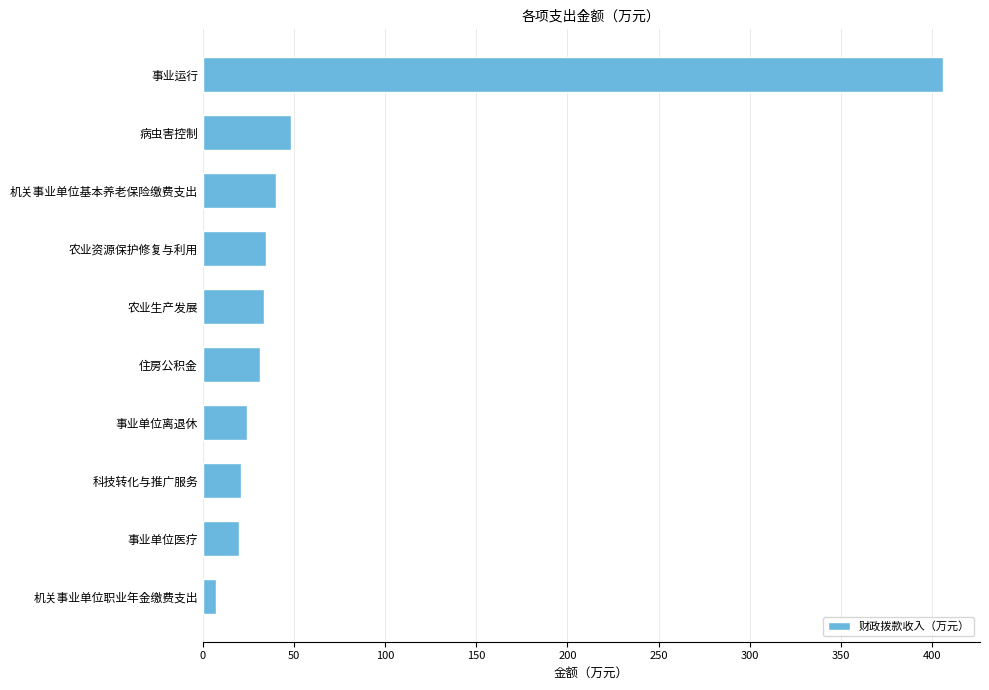

Which label corresponds to the smallest value in the chart?

机关事业单位职业年金缴费支出